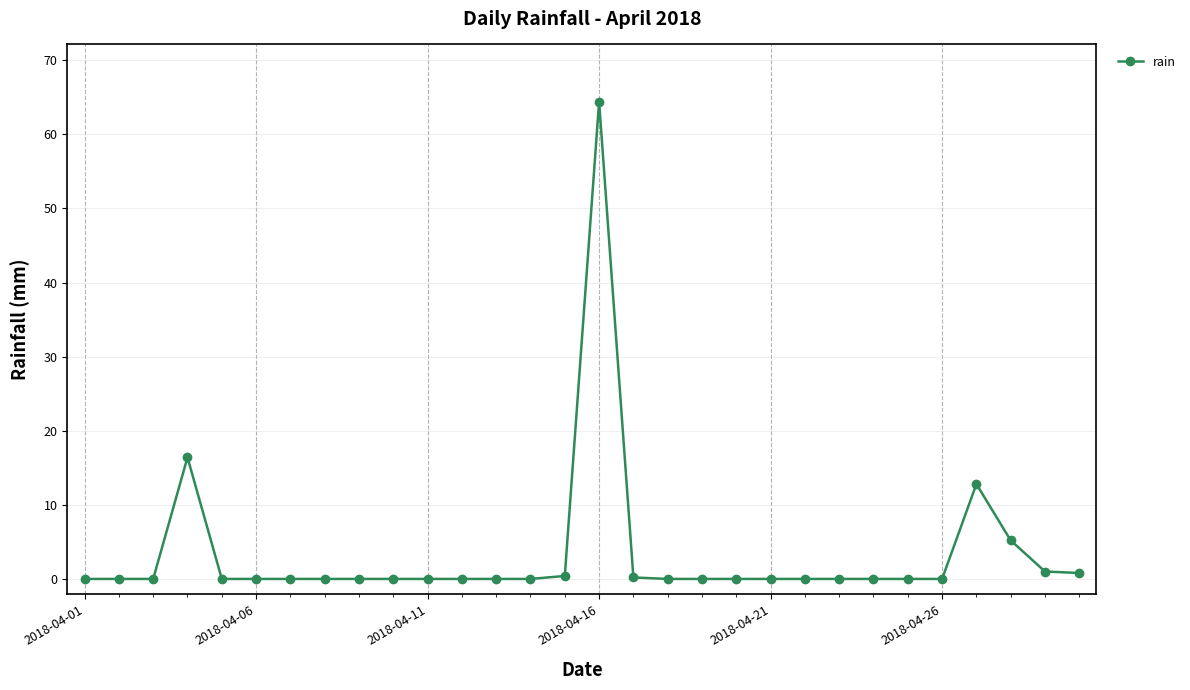

True or false: there are more than 1 points higher than both neighbors.

True